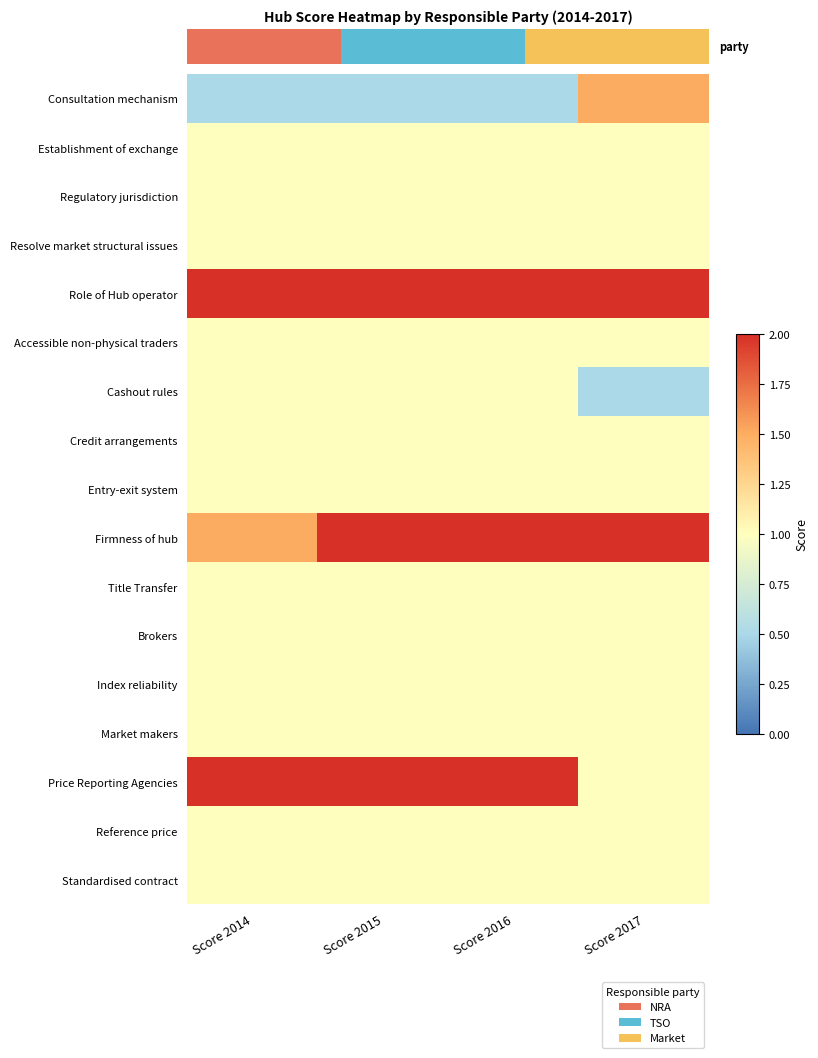

Reading left to right, transcribe all the data shown in this chart.

Consultation mechanism: Score 2014=0.5	Score 2015=0.5	Score 2016=0.5	Score 2017=1.5
Establishment of exchange: Score 2014=1.0	Score 2015=1.0	Score 2016=1.0	Score 2017=1.0
Regulatory jurisdiction: Score 2014=1.0	Score 2015=1.0	Score 2016=1.0	Score 2017=1.0
Resolve market structural issues: Score 2014=1.0	Score 2015=1.0	Score 2016=1.0	Score 2017=1.0
Role of Hub operator: Score 2014=2.0	Score 2015=2.0	Score 2016=2.0	Score 2017=2.0
Accessible non-physical traders: Score 2014=1.0	Score 2015=1.0	Score 2016=1.0	Score 2017=1.0
Cashout rules: Score 2014=1.0	Score 2015=1.0	Score 2016=1.0	Score 2017=0.5
Credit arrangements: Score 2014=1.0	Score 2015=1.0	Score 2016=1.0	Score 2017=1.0
Entry-exit system: Score 2014=1.0	Score 2015=1.0	Score 2016=1.0	Score 2017=1.0
Firmness of hub: Score 2014=1.5	Score 2015=2.0	Score 2016=2.0	Score 2017=2.0
Title Transfer: Score 2014=1.0	Score 2015=1.0	Score 2016=1.0	Score 2017=1.0
Brokers: Score 2014=1.0	Score 2015=1.0	Score 2016=1.0	Score 2017=1.0
Index reliability: Score 2014=1.0	Score 2015=1.0	Score 2016=1.0	Score 2017=1.0
Market makers: Score 2014=1.0	Score 2015=1.0	Score 2016=1.0	Score 2017=1.0
Price Reporting Agencies: Score 2014=2.0	Score 2015=2.0	Score 2016=2.0	Score 2017=1.0
Reference price: Score 2014=1.0	Score 2015=1.0	Score 2016=1.0	Score 2017=1.0
Standardised contract: Score 2014=1.0	Score 2015=1.0	Score 2016=1.0	Score 2017=1.0